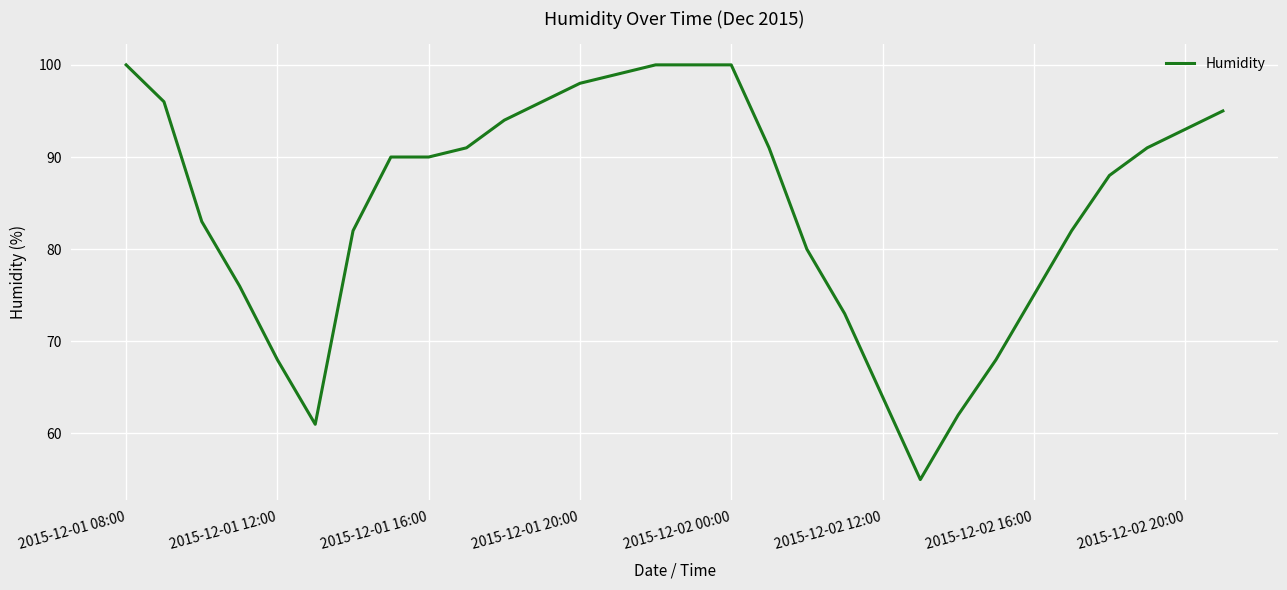

What is the smallest value displayed?

55